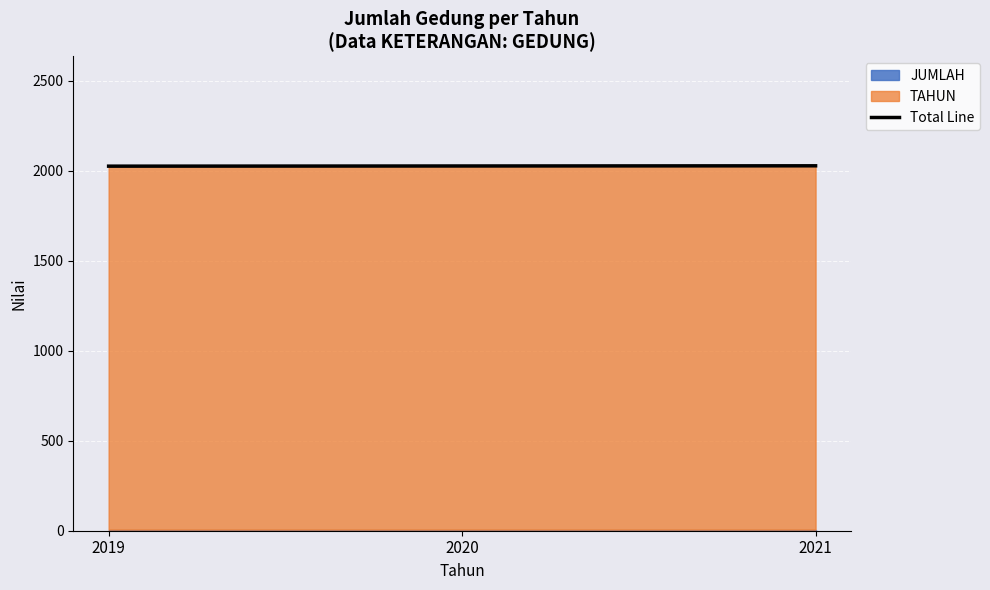

How many values are between 2025 and 2027?

3